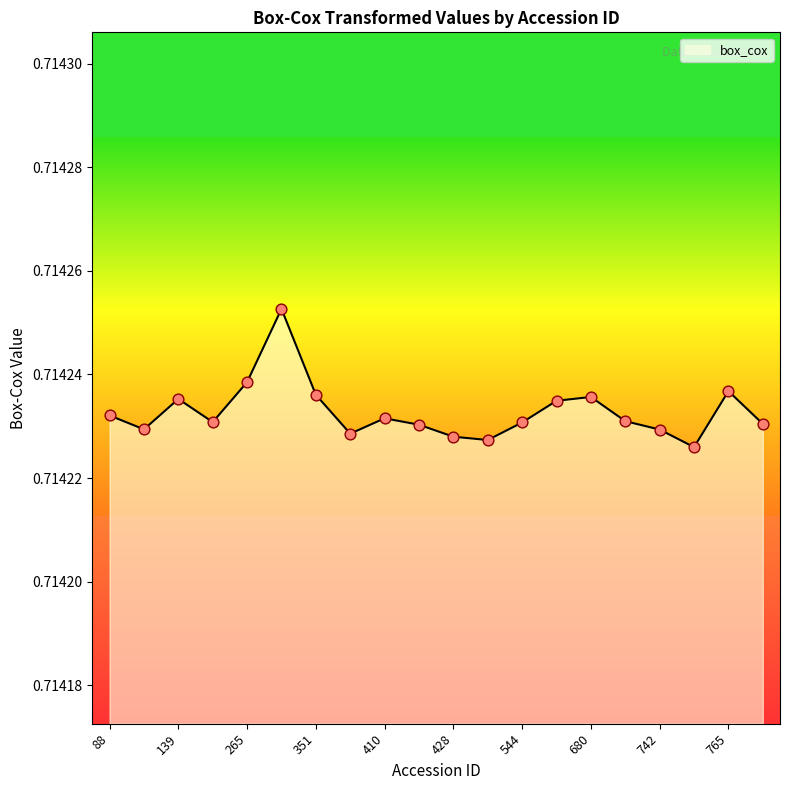

Is this an area chart (filled region under the line)?

Yes